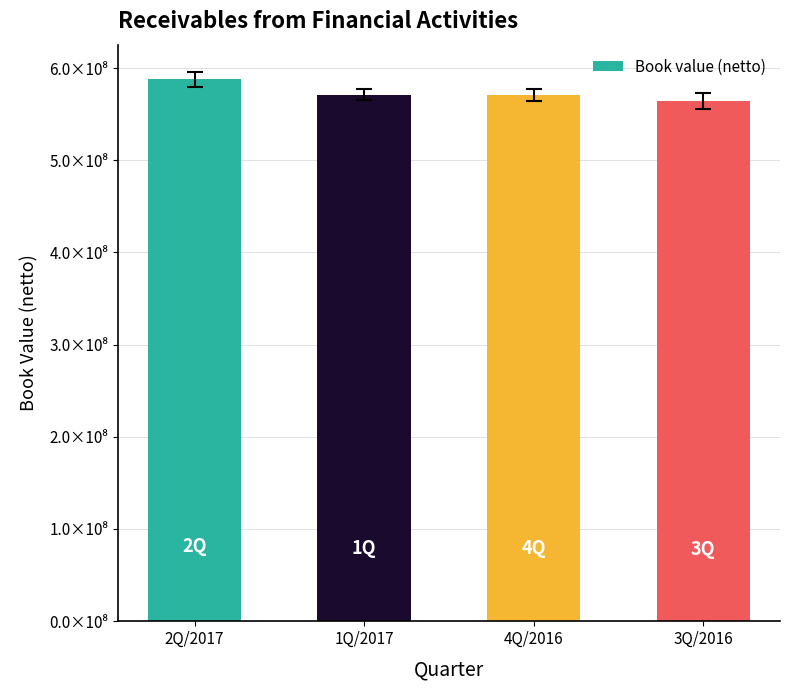

Are the bars horizontal?

No